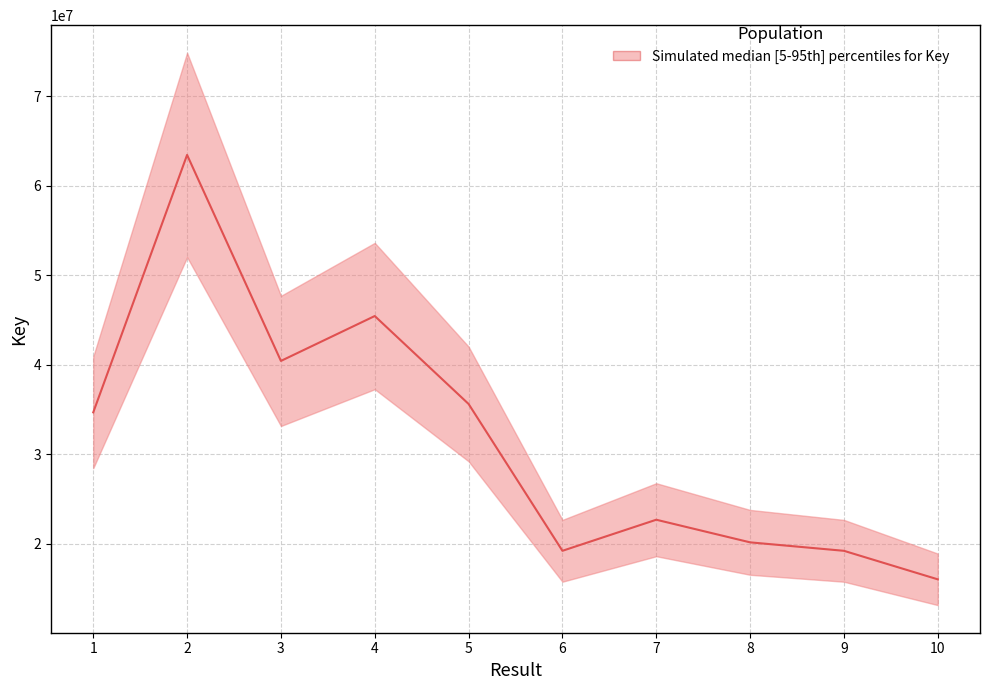

Between 7 and 10, which is larger?

7